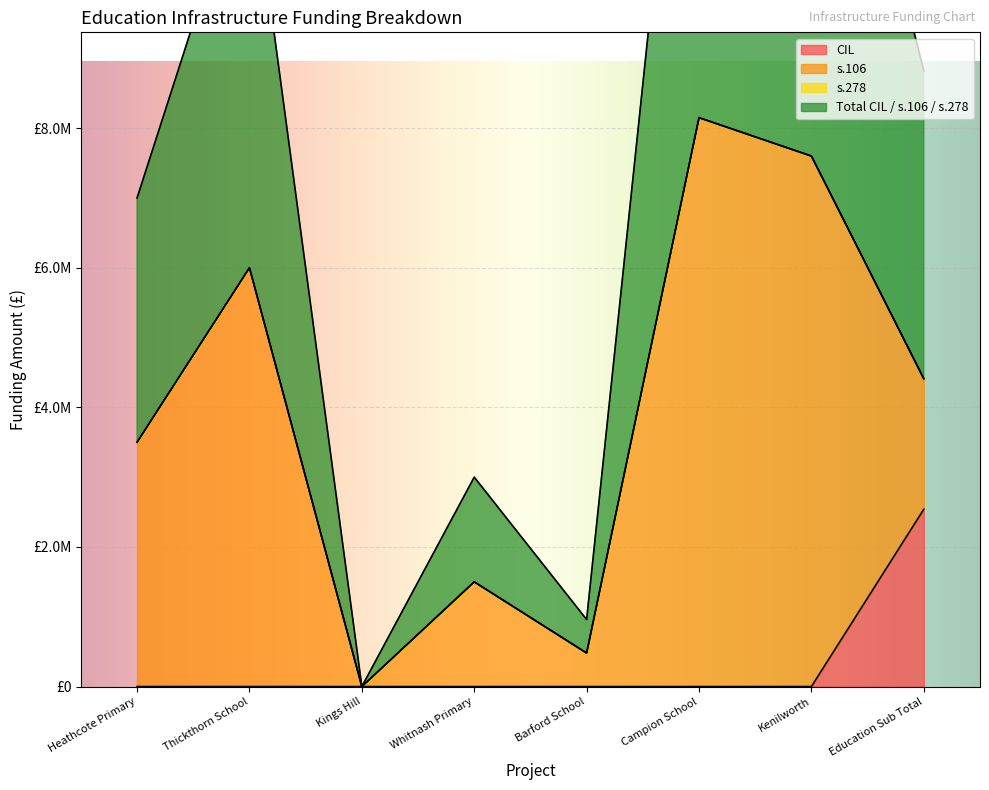

How many lines are shown in the chart?

2